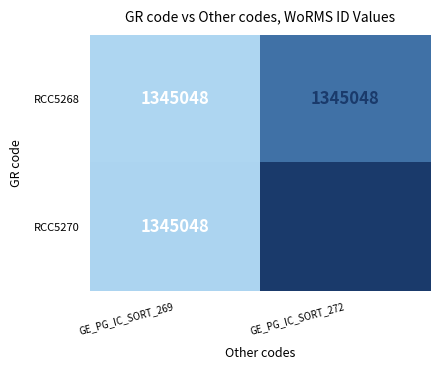

Between GE_PG_IC_SORT_269 and GE_PG_IC_SORT_272, which series saw the biggest shift?

RCC5270